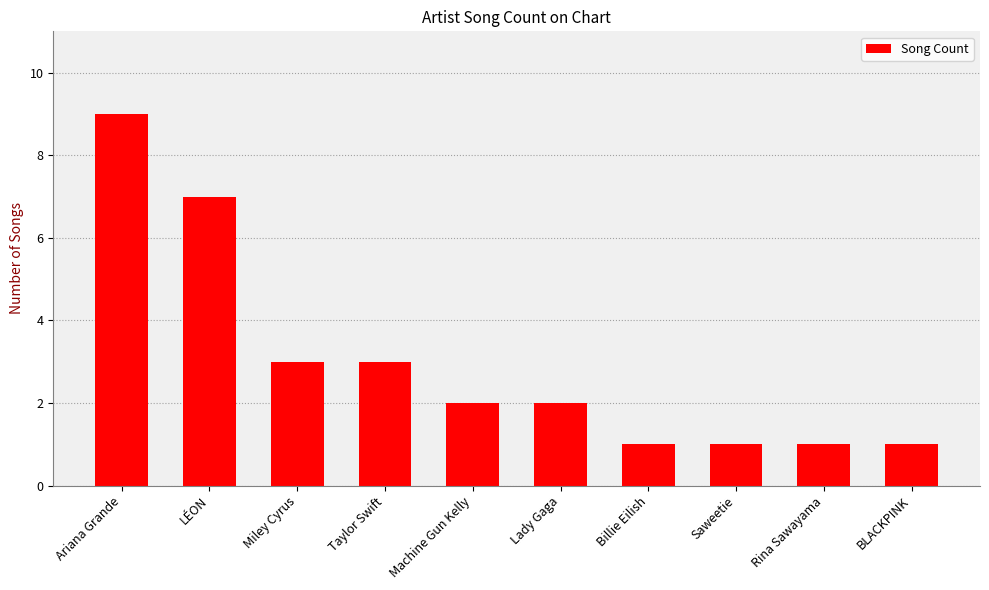

What is the maximum value shown in the chart?

9